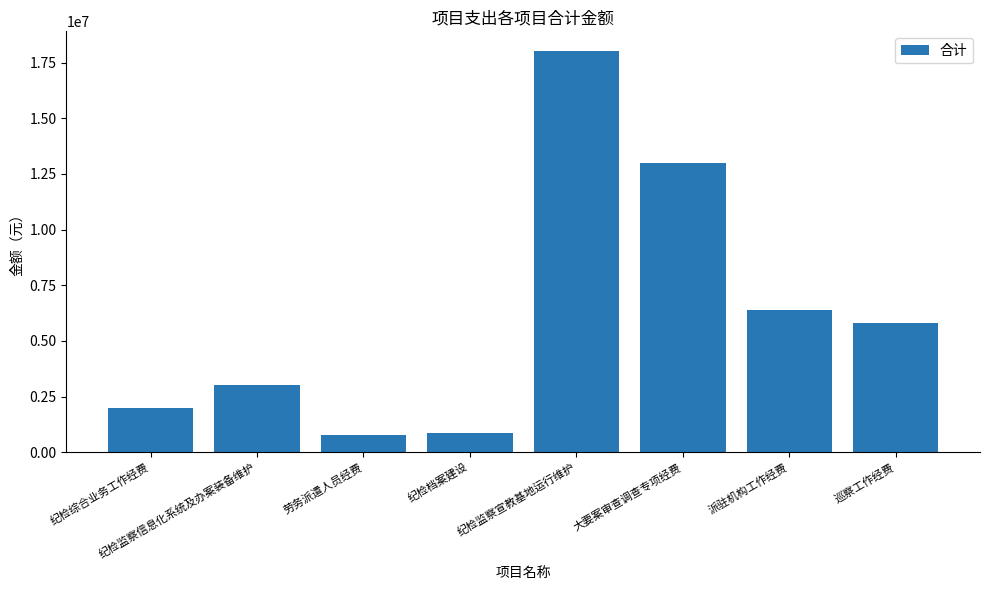

What is the greatest value displayed?

18000000